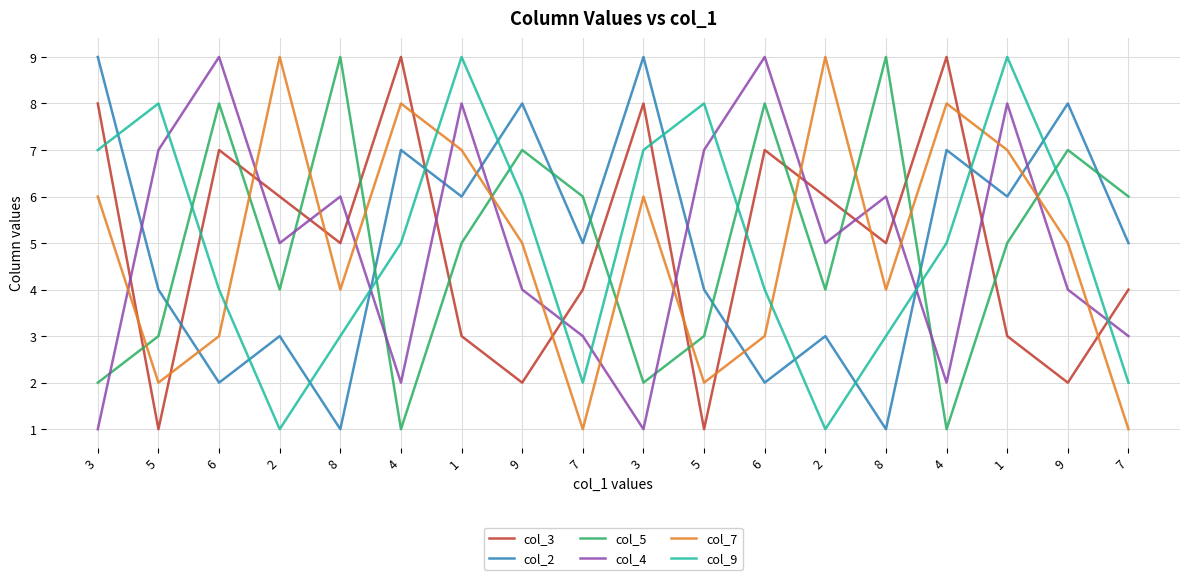

How many lines are shown in the chart?

6